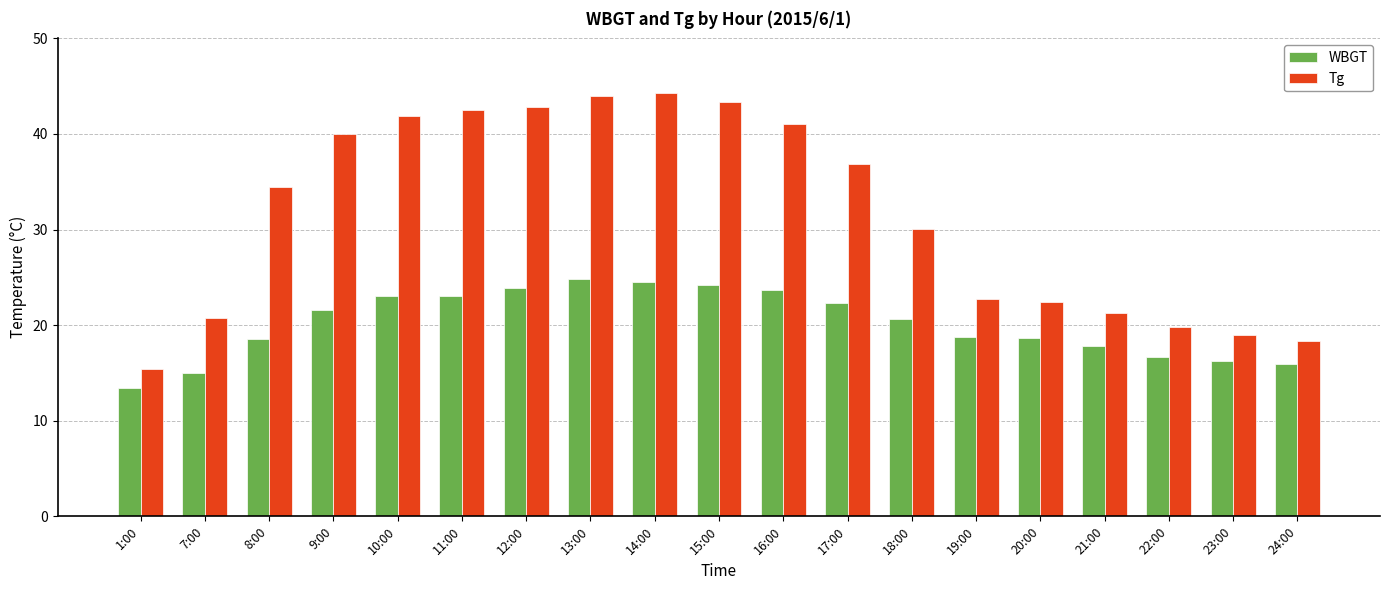

At which label does Tg reach its minimum?

1:00